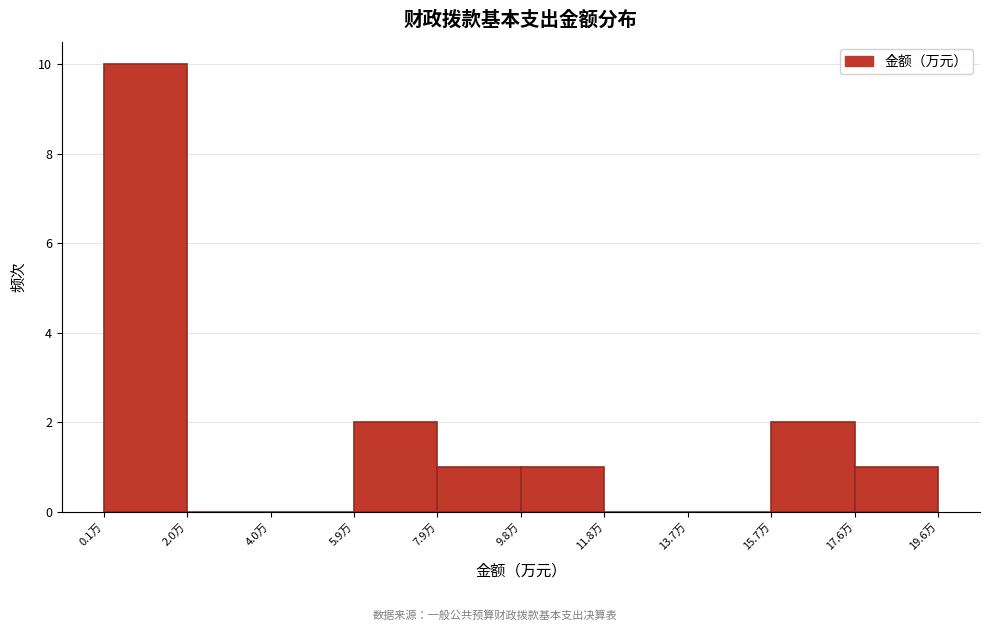

What is the height of the bar covering 7.8 to 9.8 on the x-axis? Neither the bar edges nor the heights are printed on the chart, so give them approximately, as read against the axes.

1